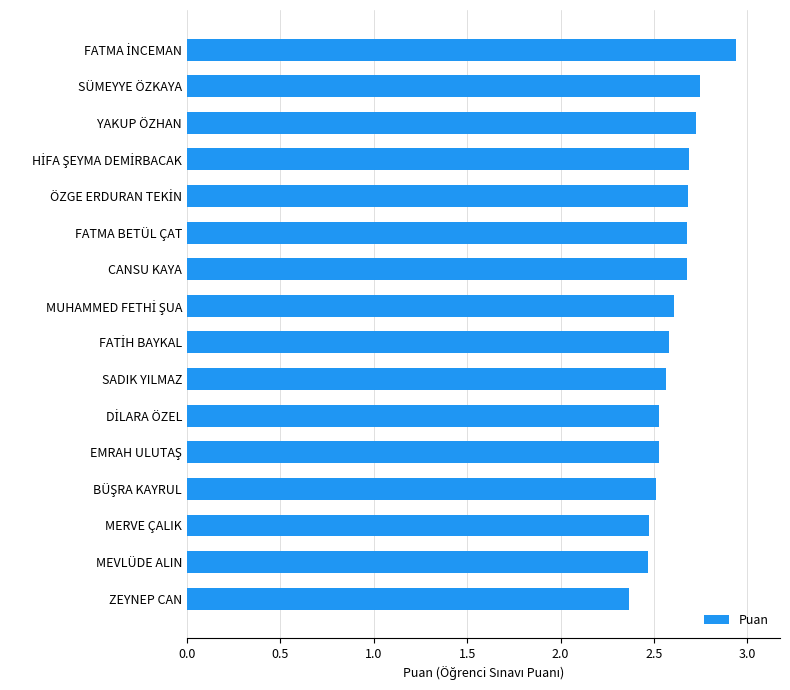

What is the difference between the maximum and minimum values?

0.6